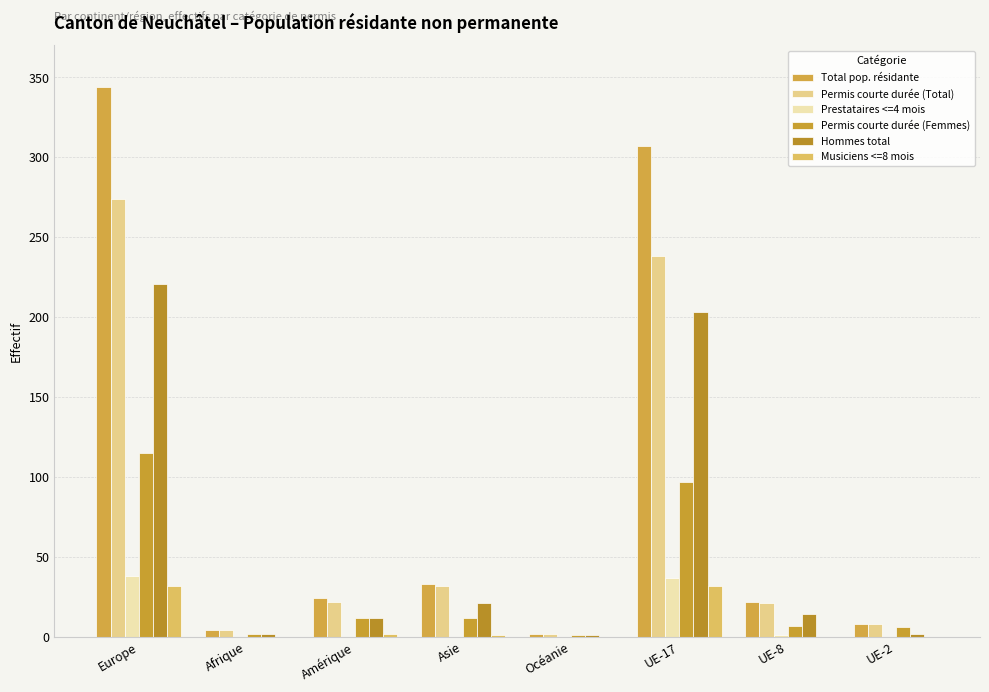

What are all the series names shown in the legend?

Total pop. résidante, Permis courte durée (Total), Prestataires <=4 mois, Permis courte durée (Femmes), Hommes total, Musiciens <=8 mois